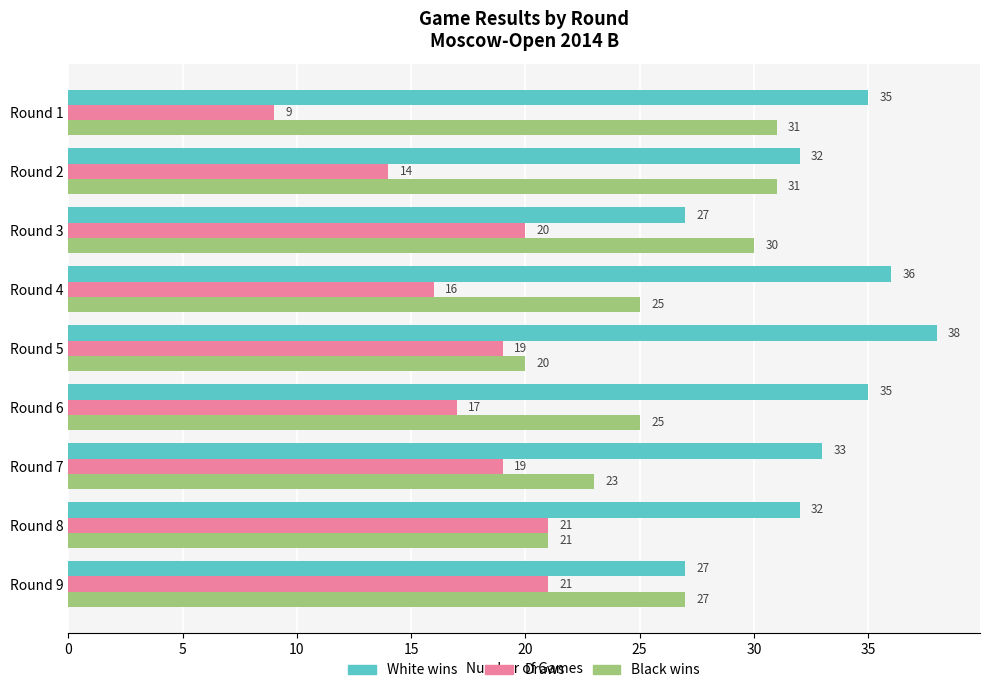

Rank the series by their average value, from highest to lowest.

White wins, Black wins, Draws